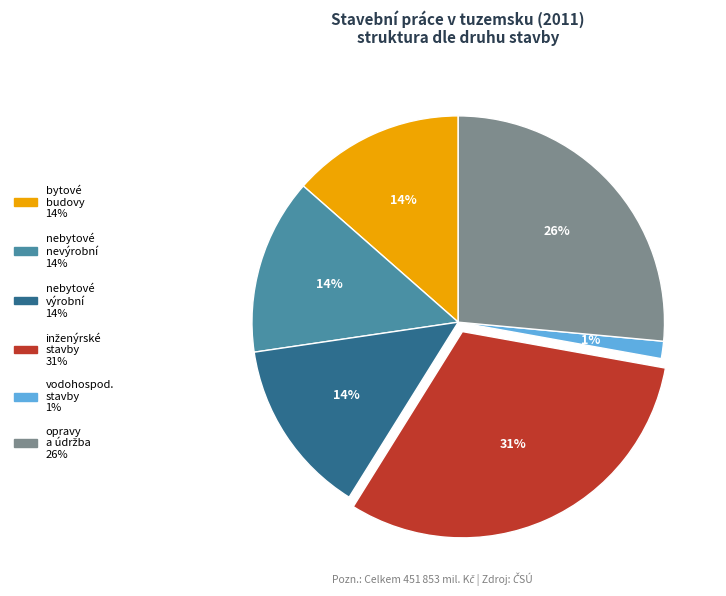

To the nearest percent, what is the average slice percentage?

17%